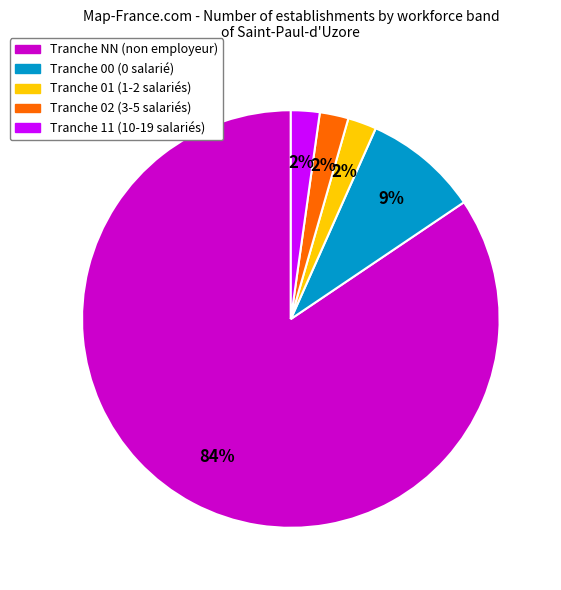

Does any single category account for the majority?

Yes